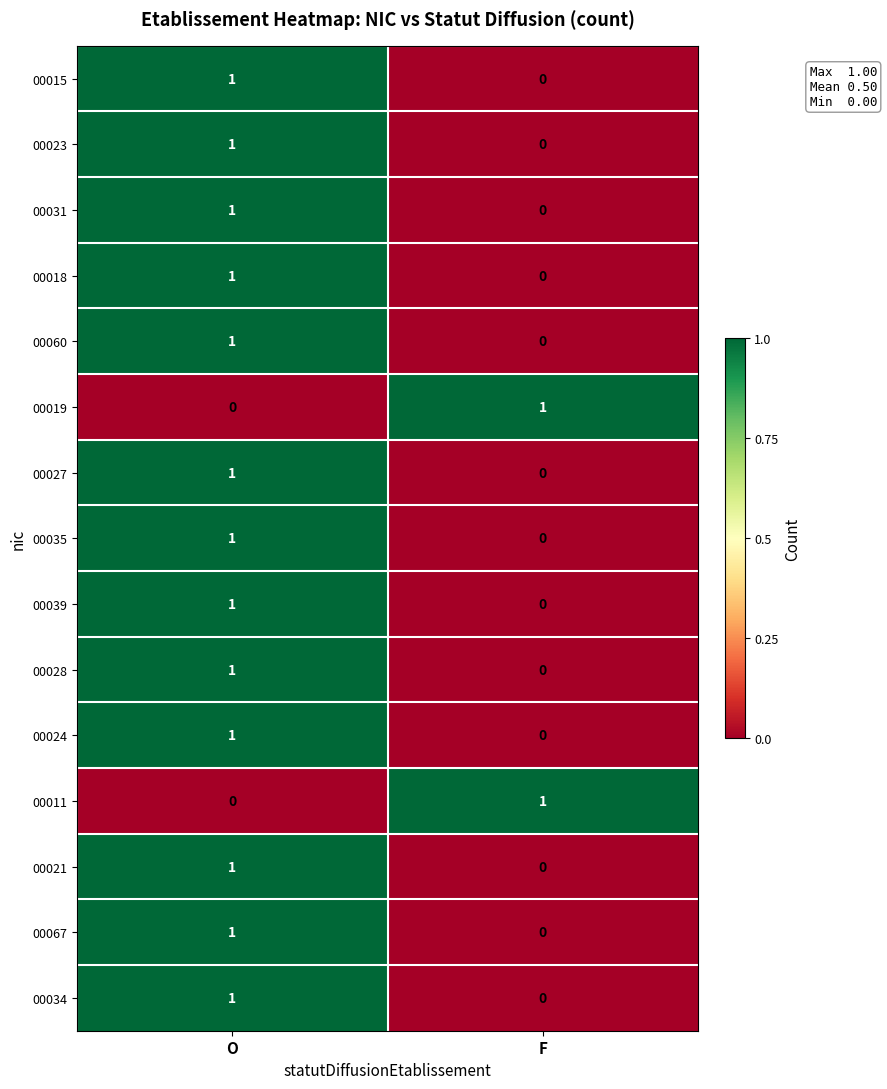

Reading right to left, what are all the values shown in this chart?

00015: 0	1
00023: 0	1
00031: 0	1
00018: 0	1
00060: 0	1
00019: 1	0
00027: 0	1
00035: 0	1
00039: 0	1
00028: 0	1
00024: 0	1
00011: 1	0
00021: 0	1
00067: 0	1
00034: 0	1